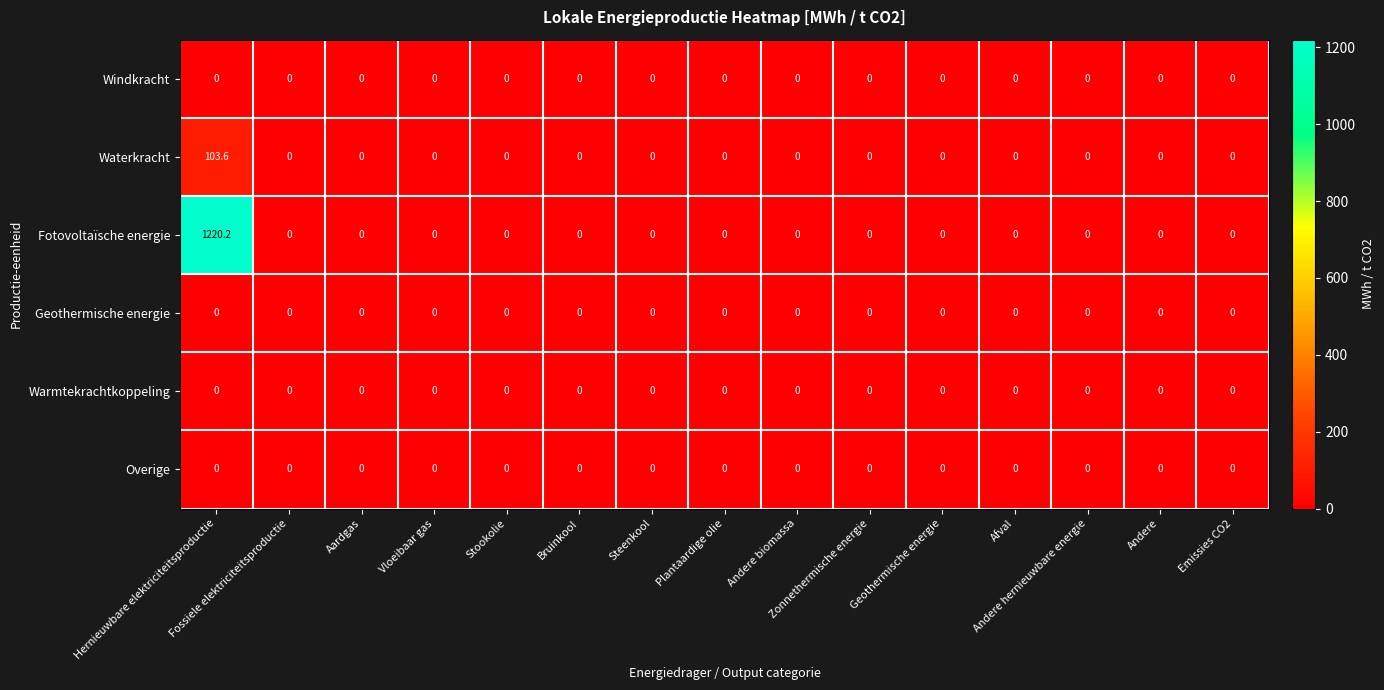

What is the maximum value shown in the chart?

1220.2